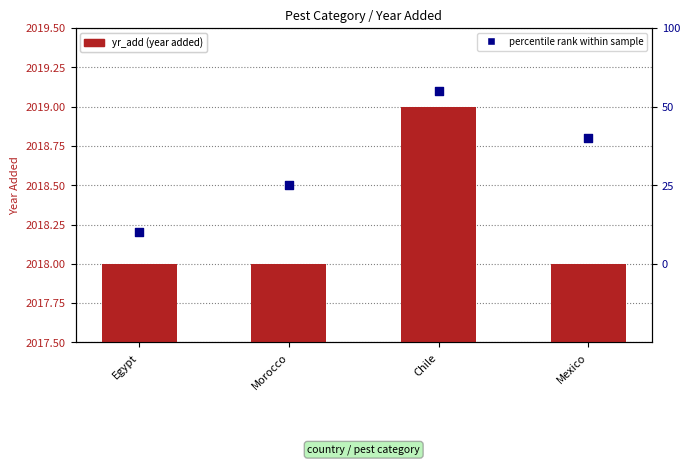

What are all the series names shown in the legend?

yr_add, percentile rank within sample